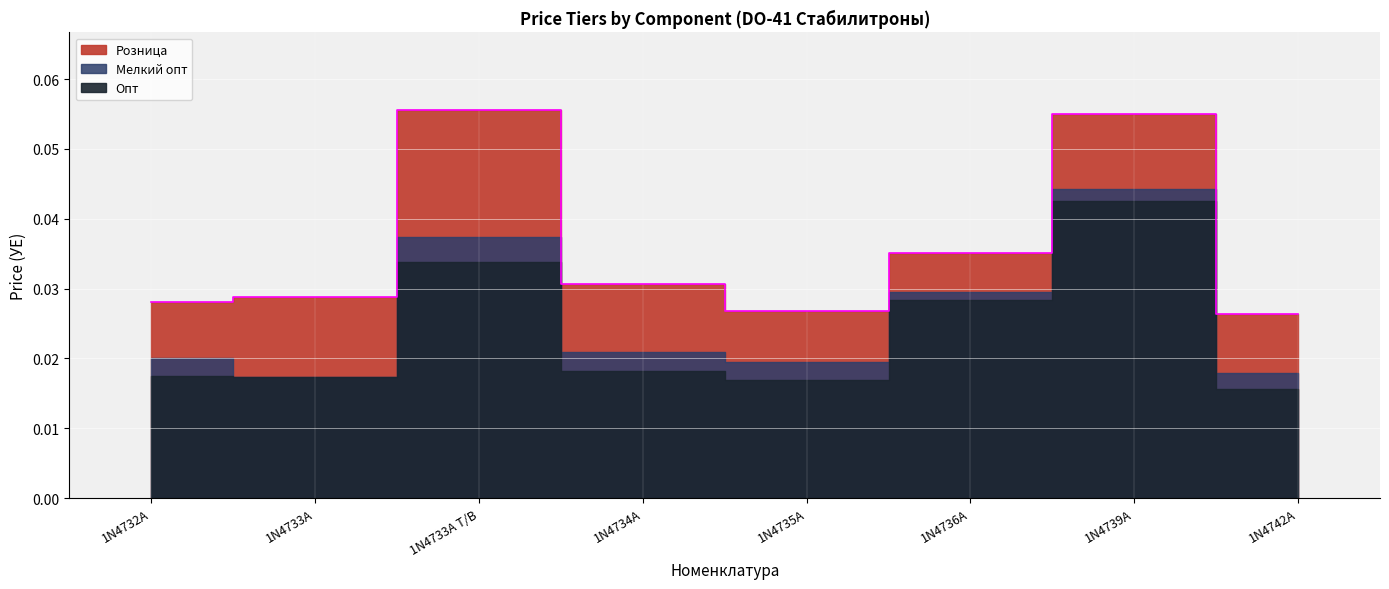

What is the label of the 8th point from the left?

1N4742A